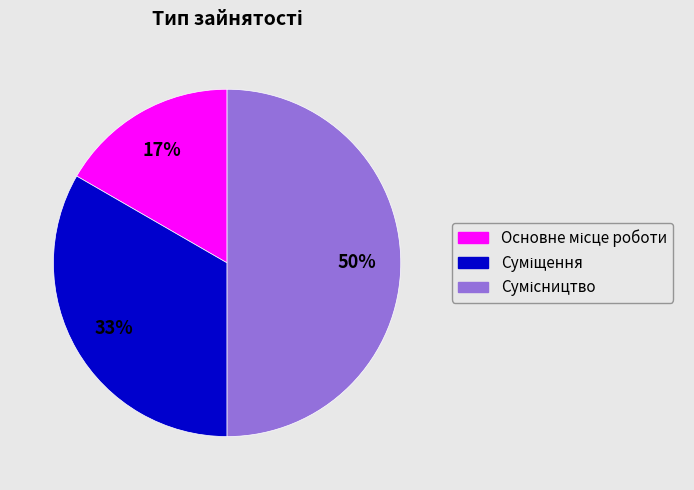

To the nearest percent, what is the difference between the largest and smallest slice percentages?

33%